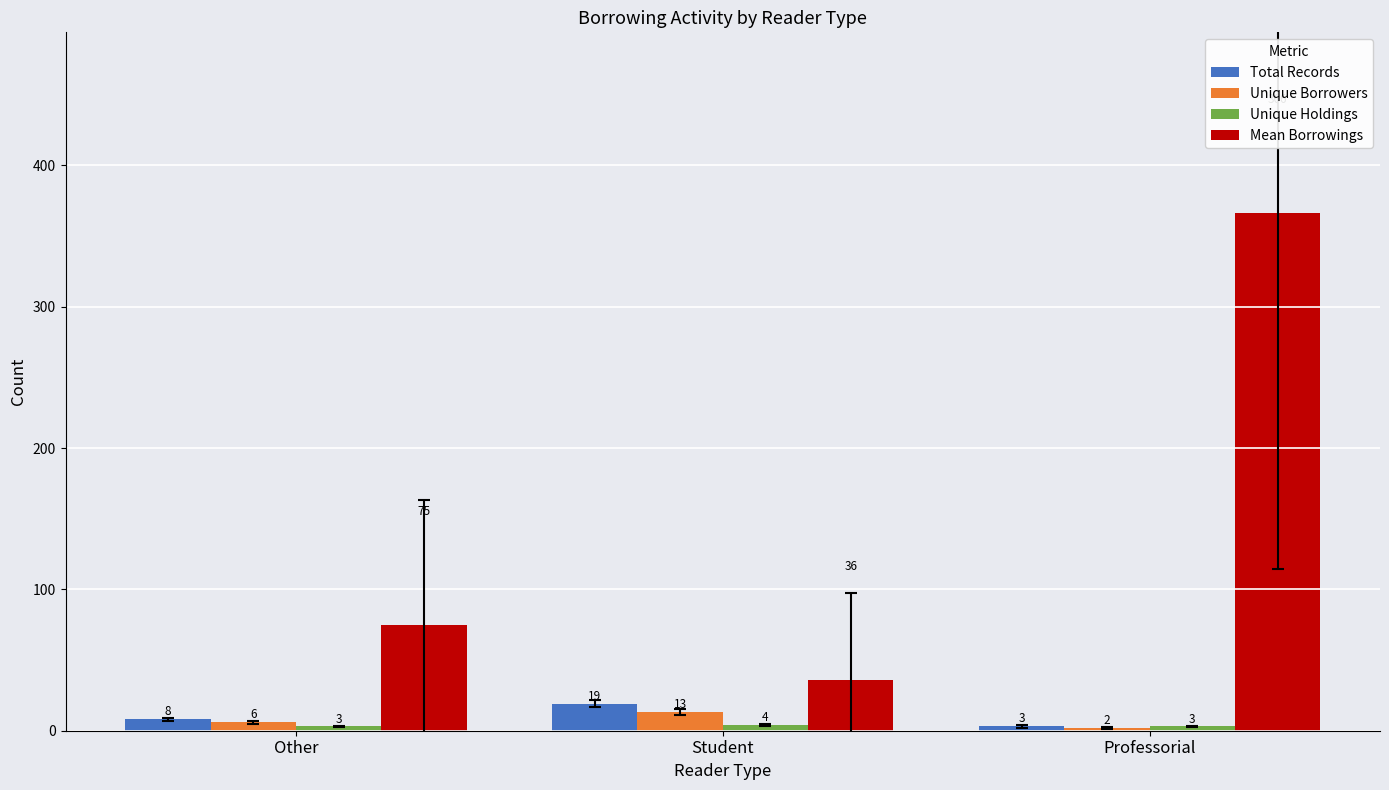

Count the Unique Borrowers values in the range 2 to 13.

3